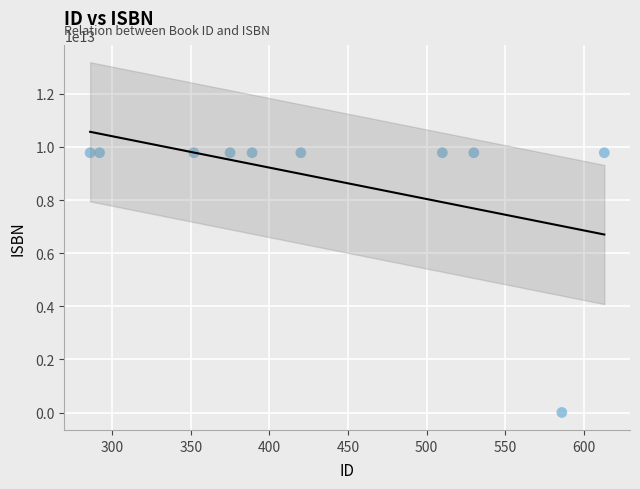

What is the range of Y values (max minus min)?

9780000000014